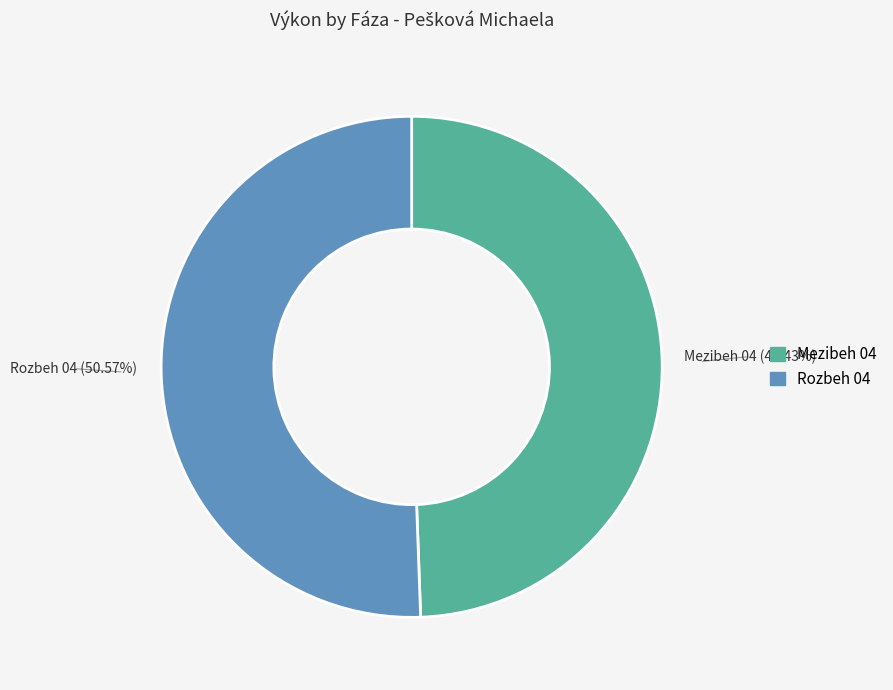

Combined, what portion of the pie is Rozbeh 04 and Mezibeh 04?

100.0%